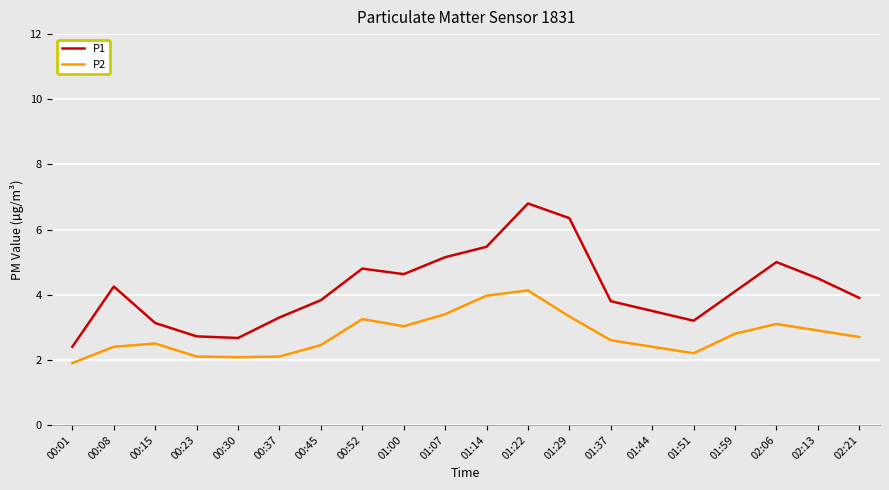

True or false: P1 and P2 intersect in this chart.

False